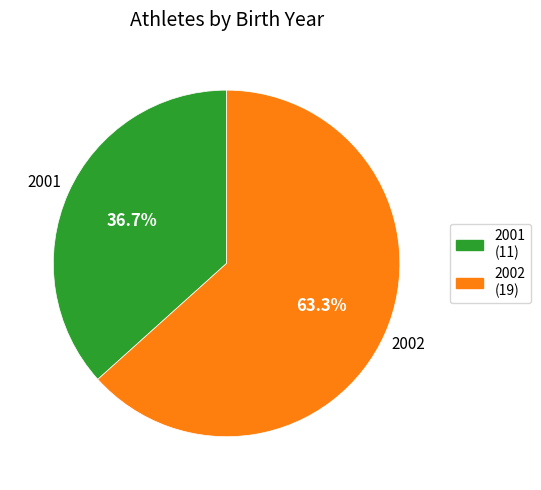

Between 2002 and 2001, which is larger?

2002